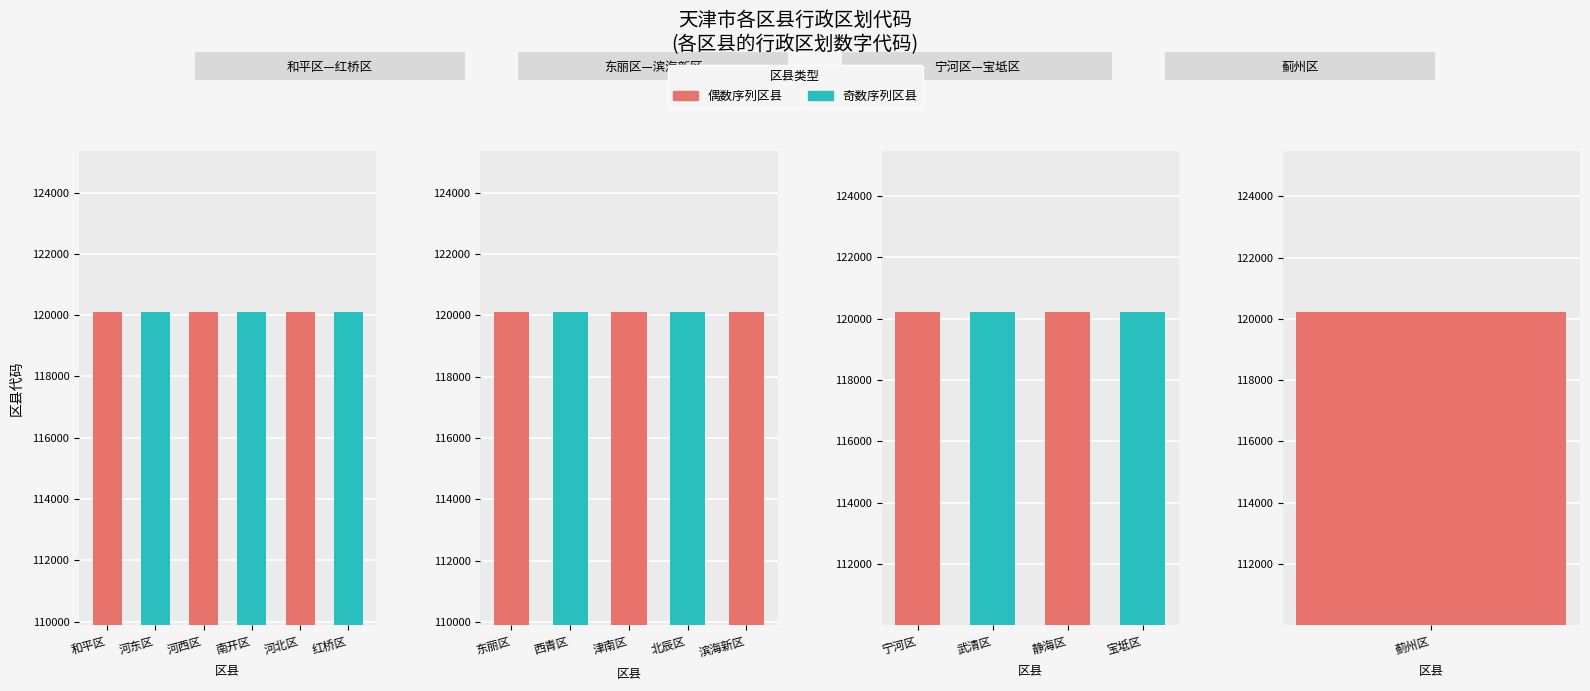

How many bars are there in total?

16